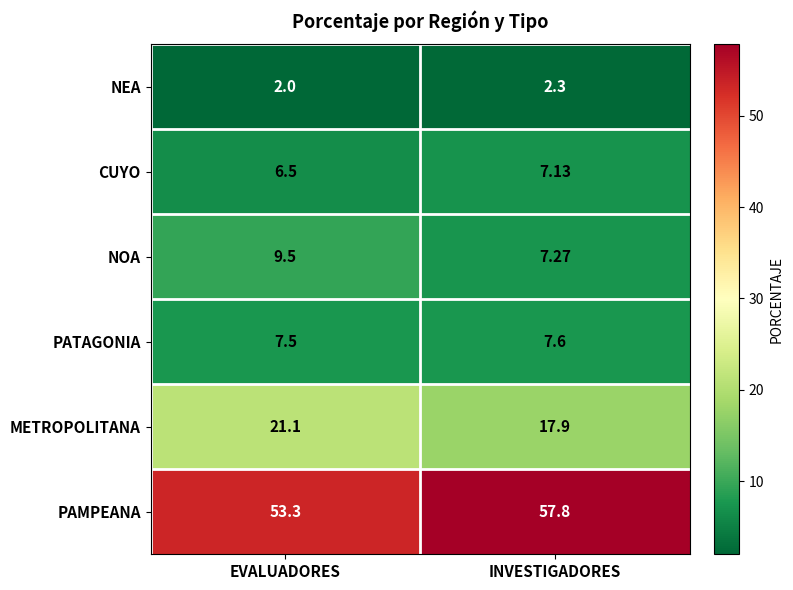

Which series has the largest range (max minus min)?

PAMPEANA